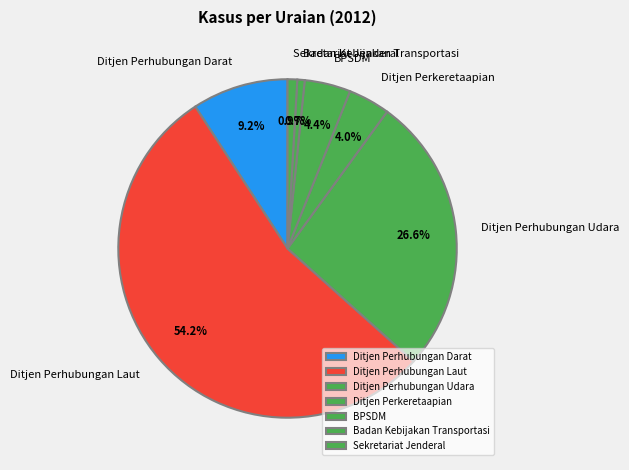

Does Badan Kebijakan Transportasi represent more than half of the total?

No